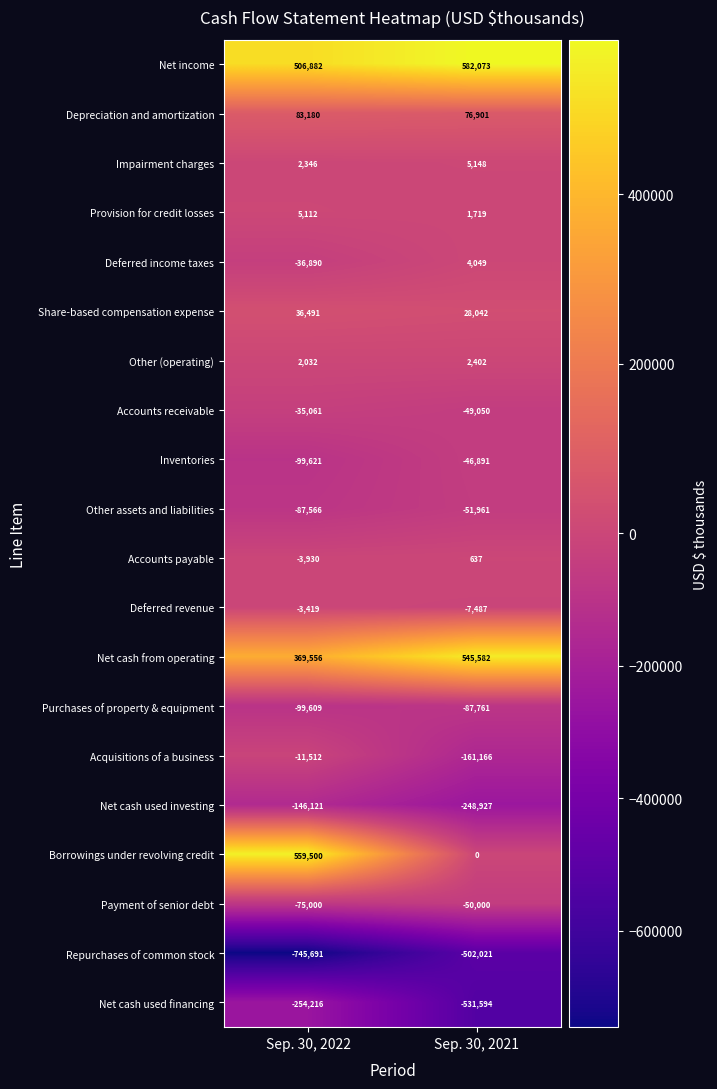

What is the total value across all series at Sep. 30, 2022?

-33537